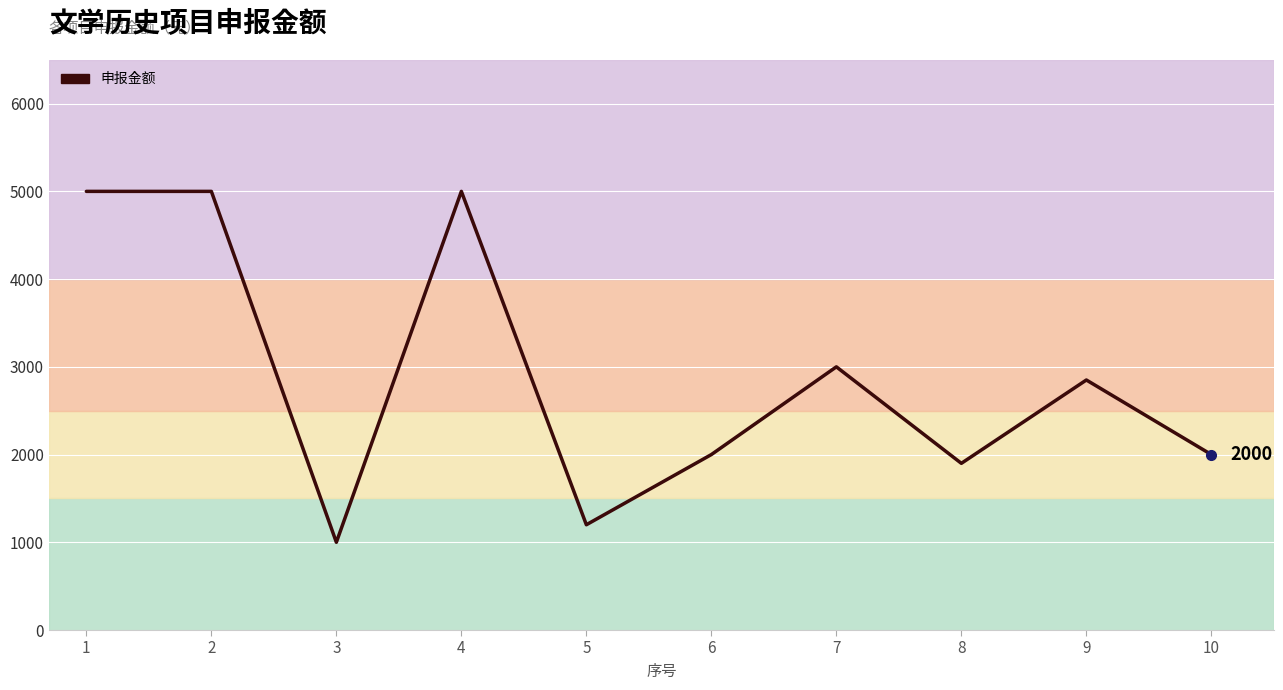

The value at 4 is 5000. True or false?

True